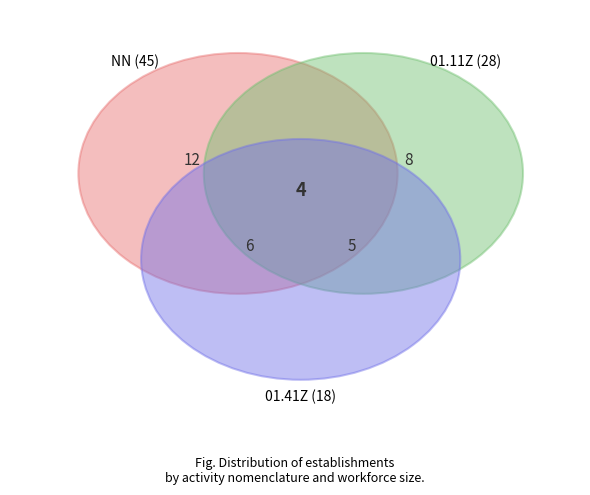

What percentage do 01.41Z and 01.11Z together represent?

33.6%